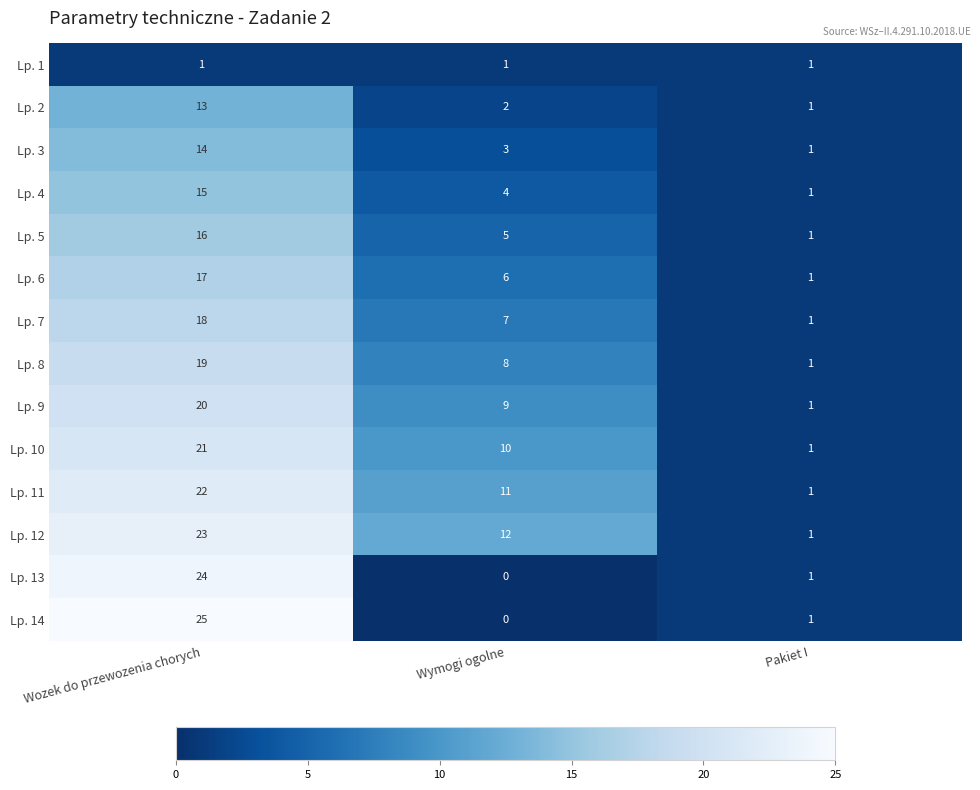

List the series in order of their peak value, highest first.

Lp. 14, Lp. 13, Lp. 12, Lp. 11, Lp. 10, Lp. 9, Lp. 8, Lp. 7, Lp. 6, Lp. 5, Lp. 4, Lp. 3, Lp. 2, Lp. 1